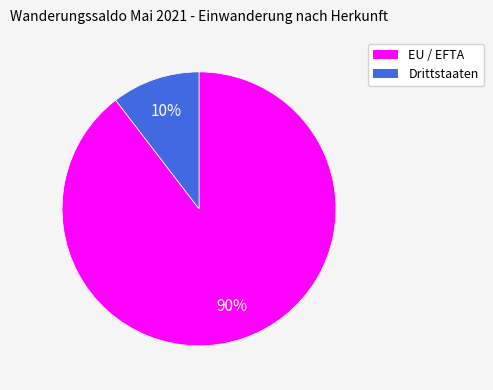

Is there any slice that represents more than half of the pie?

Yes